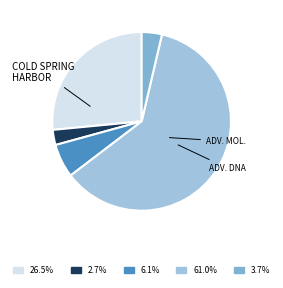

Count the number of slices in the pie.

5